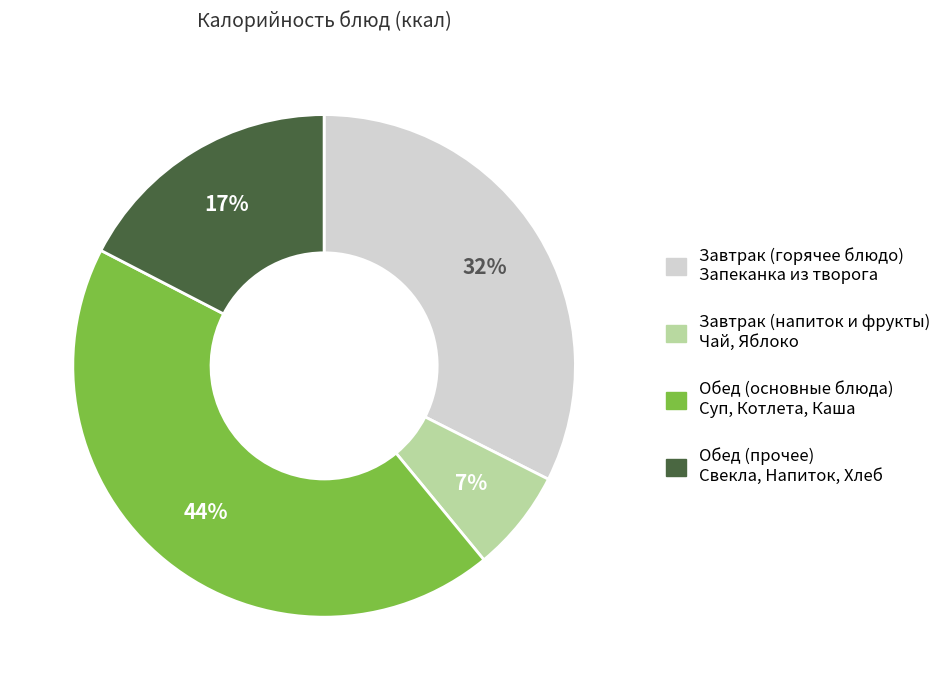

Count the number of slices in the pie.

4